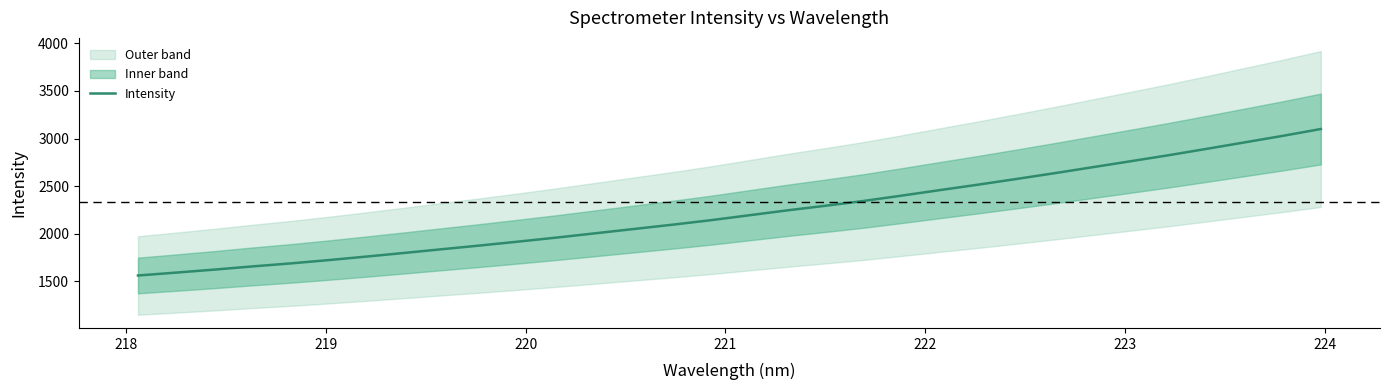

How many lines are shown in the chart?

1